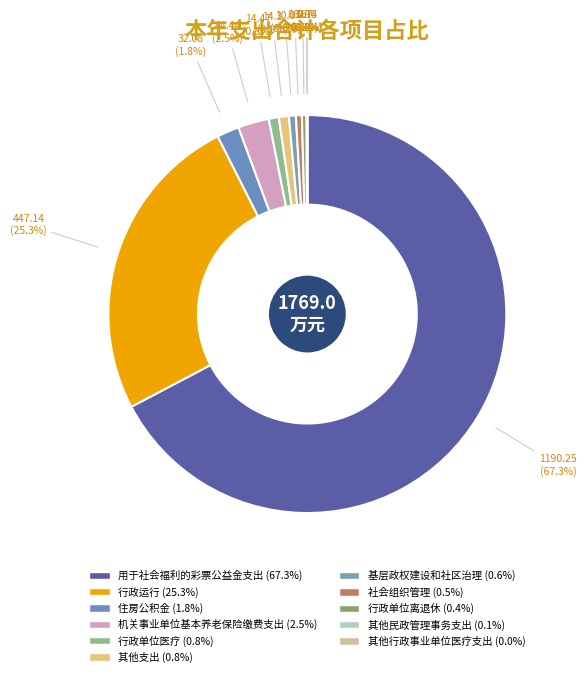

Rank the categories by value from lowest to highest.

其他行政事业单位医疗支出, 其他民政管理事务支出, 行政单位离退休, 社会组织管理, 基层政权建设和社区治理, 其他支出, 行政单位医疗, 住房公积金, 机关事业单位基本养老保险缴费支出, 行政运行, 用于社会福利的彩票公益金支出